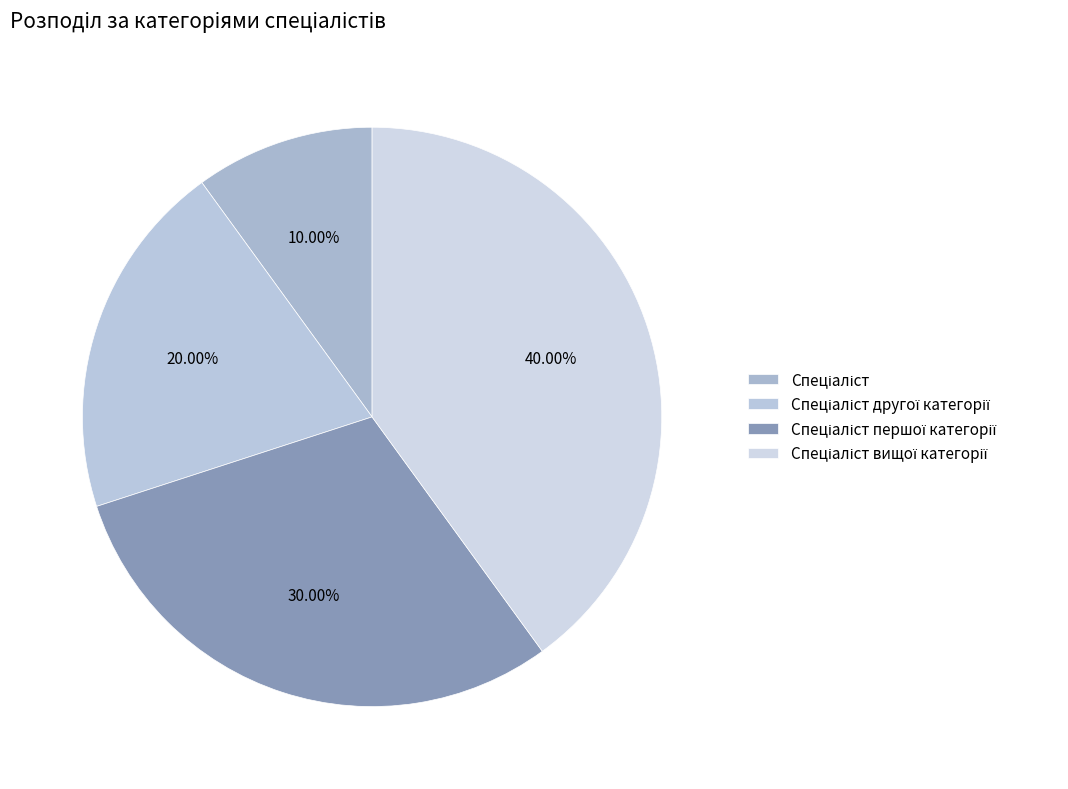

True or false: Спеціаліст вищої категорії accounts for 40% of the total.

True